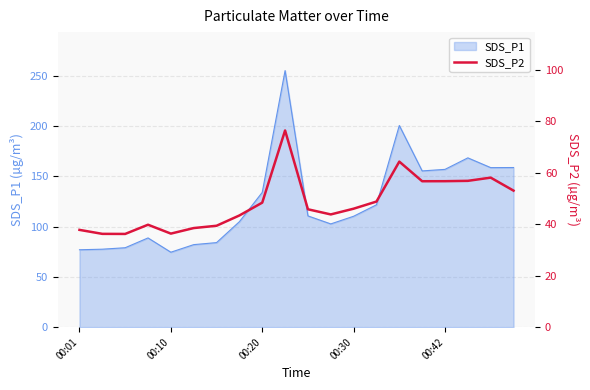

Is it true that SDS_P1 equals 234.0 at 00:20?

False